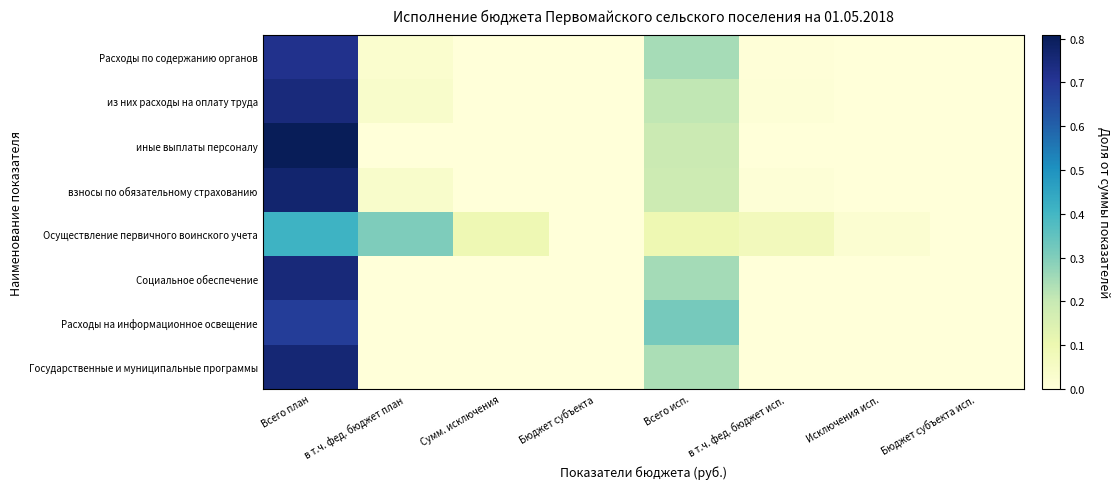

Between в т.ч. фед. бюджет план and Бюджет субъекта исп., which series saw the biggest shift?

Осуществление первичного воинского учета